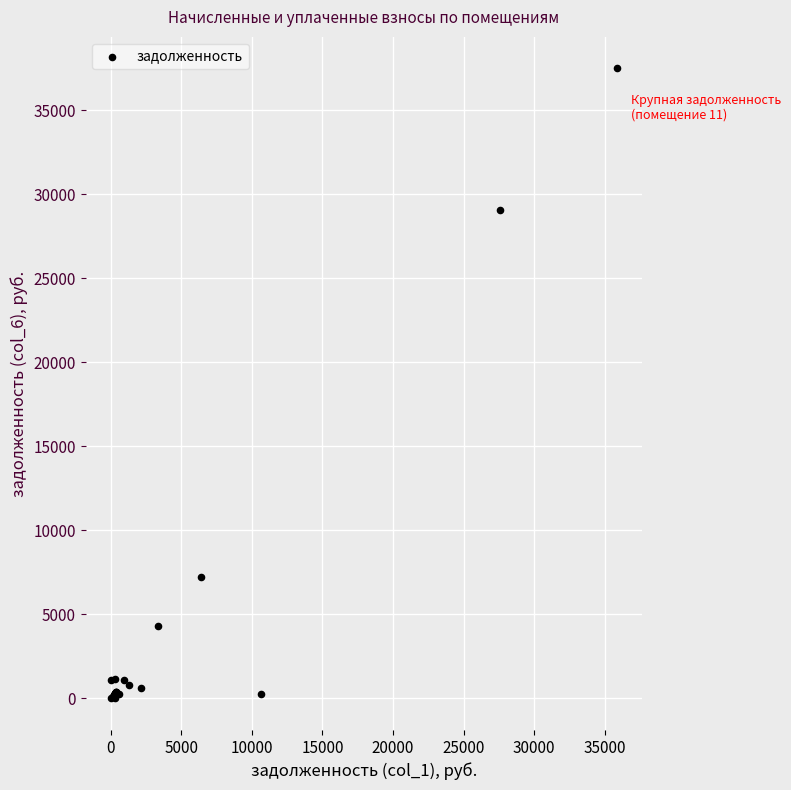

What Y value in the scatter plot is closest to 18745?

29049.5